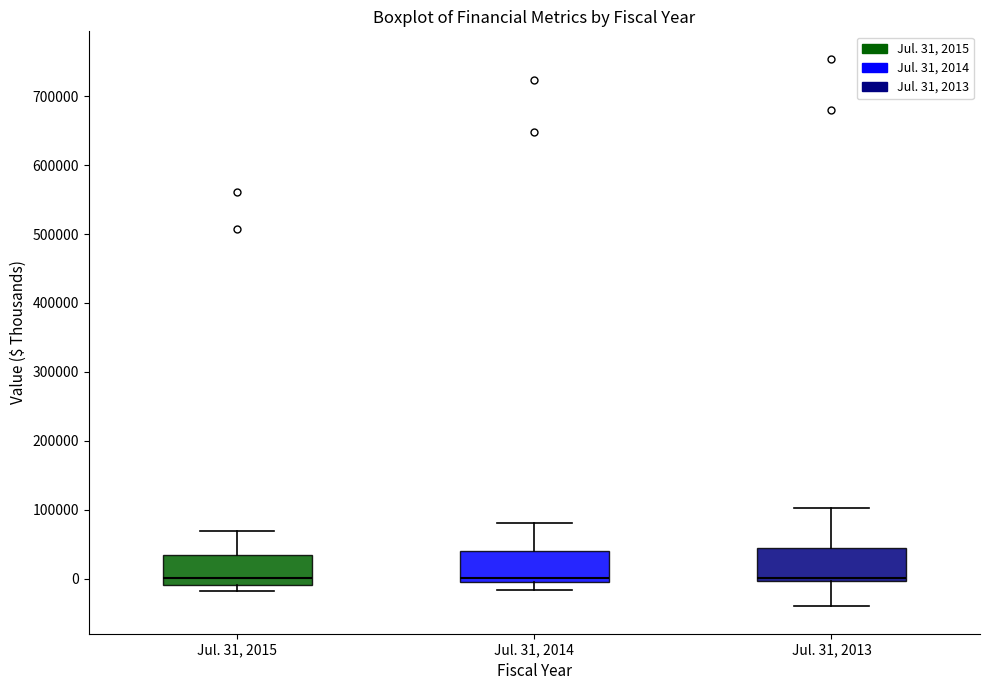

Reading left to right, read every box against the y-axis: the position of its median line, the range the box covers, and the ends of its whiskers. The values are not printed on the chart, so give them approximately, as read against the axis.

Jul. 31, 2015: median 0, box -10000 to 30000, whiskers -20000 to 70000
Jul. 31, 2014: median 0, box -10000 to 40000, whiskers -20000 to 80000
Jul. 31, 2013: median 0 (just above the box's lower edge), box 0 to 40000, whiskers -40000 to 100000